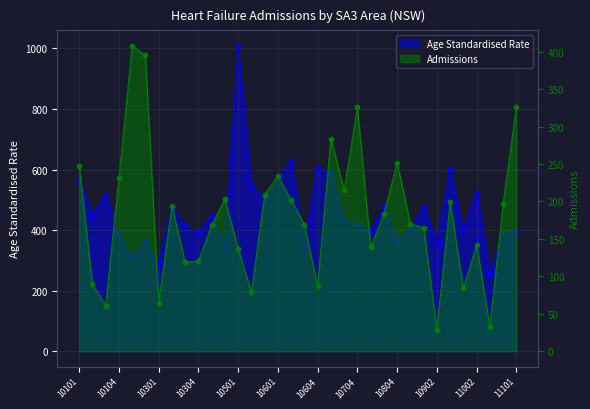

Which series has the widest spread of Y values?

Age Standardised Rate